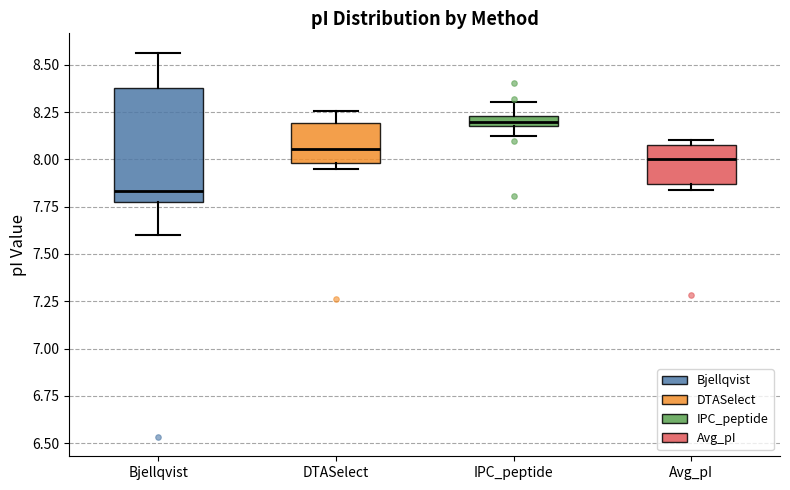

Where does the median line of the box for Bjellqvist sit on the y-axis? The values are not printed on the chart, so give them approximately, as read against the axis.

7.85